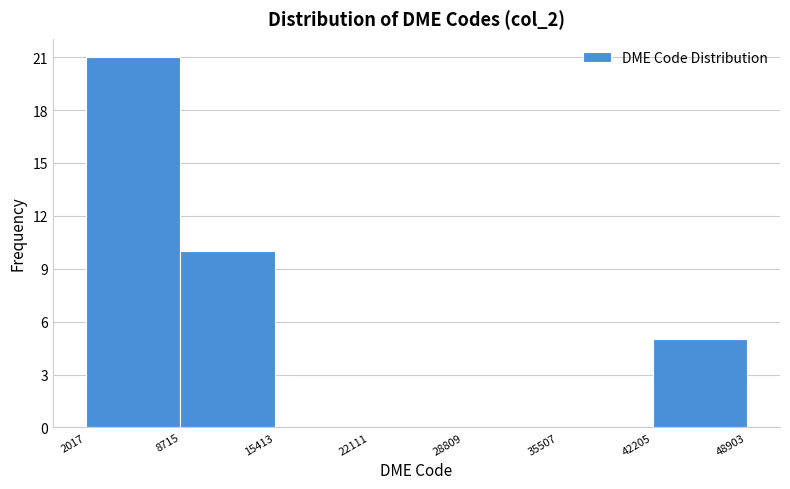

How tall is the bar that spans 2017 to 8715 on the x-axis? The values are not printed on the chart, so give them approximately, as read against the axis.

21